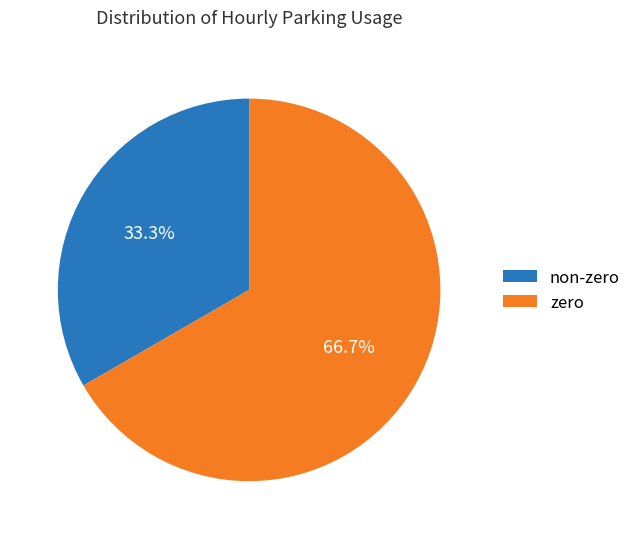

Count the number of slices in the pie.

2